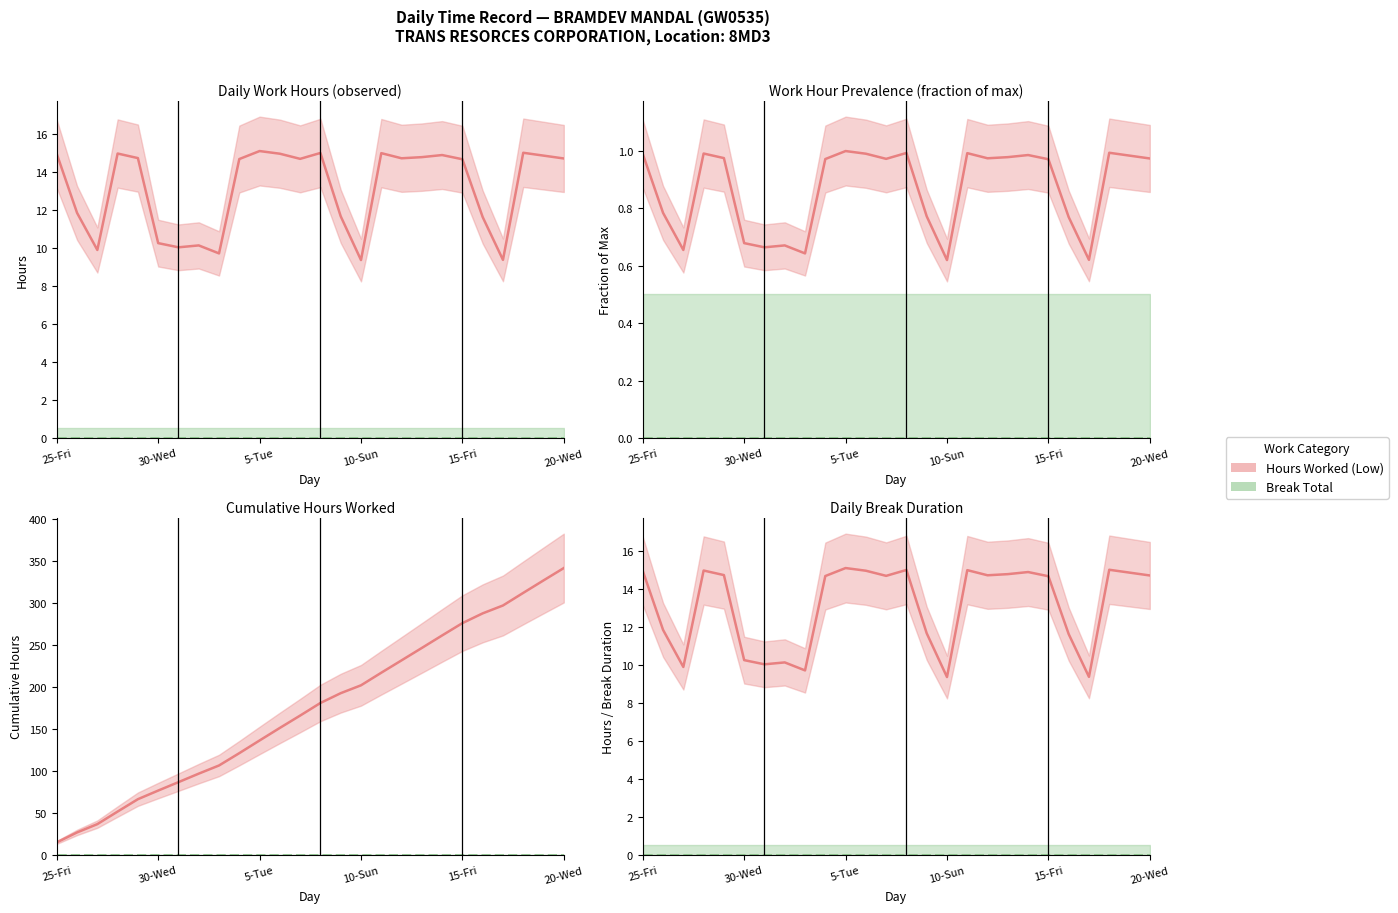

True or false: Break Total has more than 2 points higher than both neighbors.

False